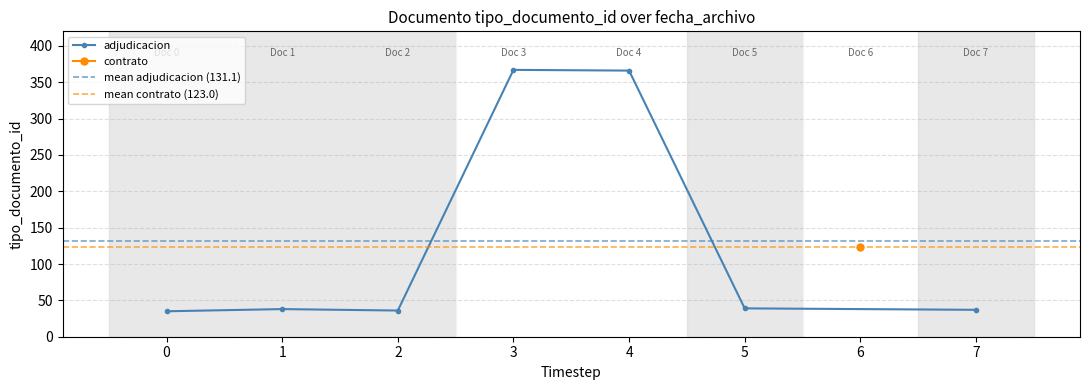

Is it true that the value at 2017-07-26 17:45:07 is 65?

False